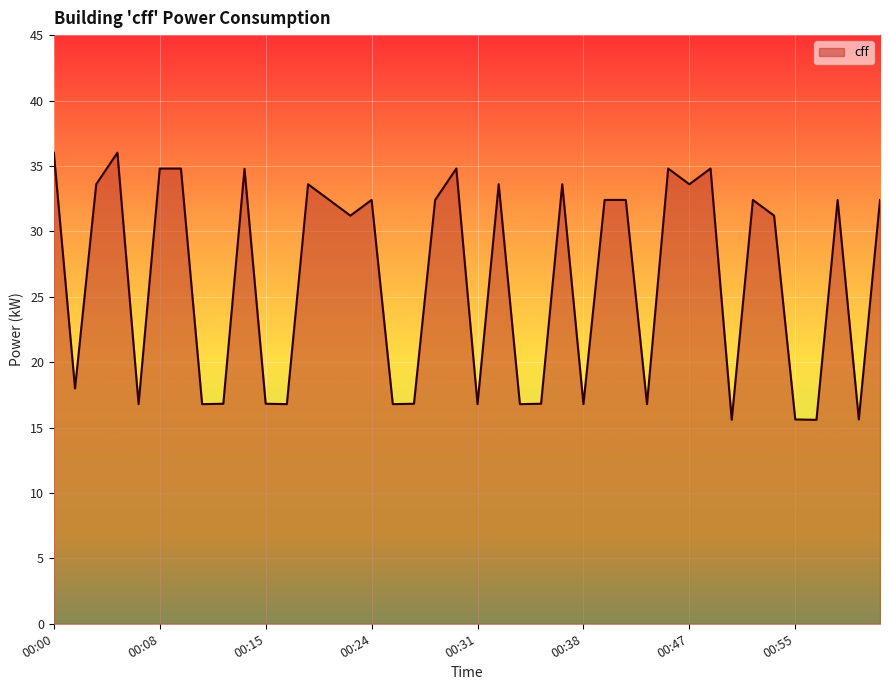

What is the minimum value shown in the chart?

15.6